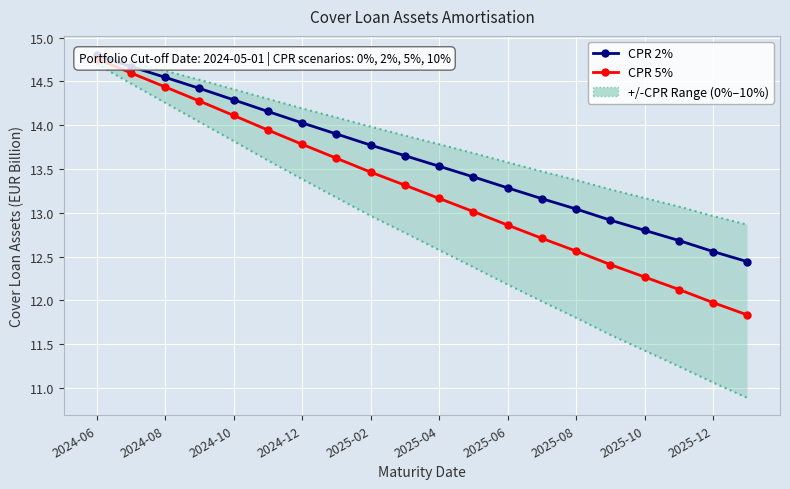

How many lines are shown in the chart?

2